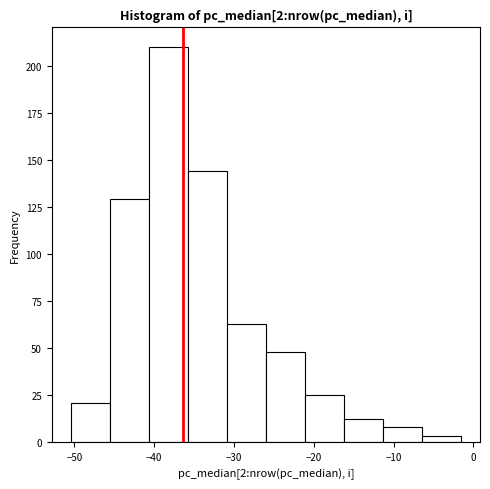

Which range on the x-axis has the tallest bar?

-41 to -36